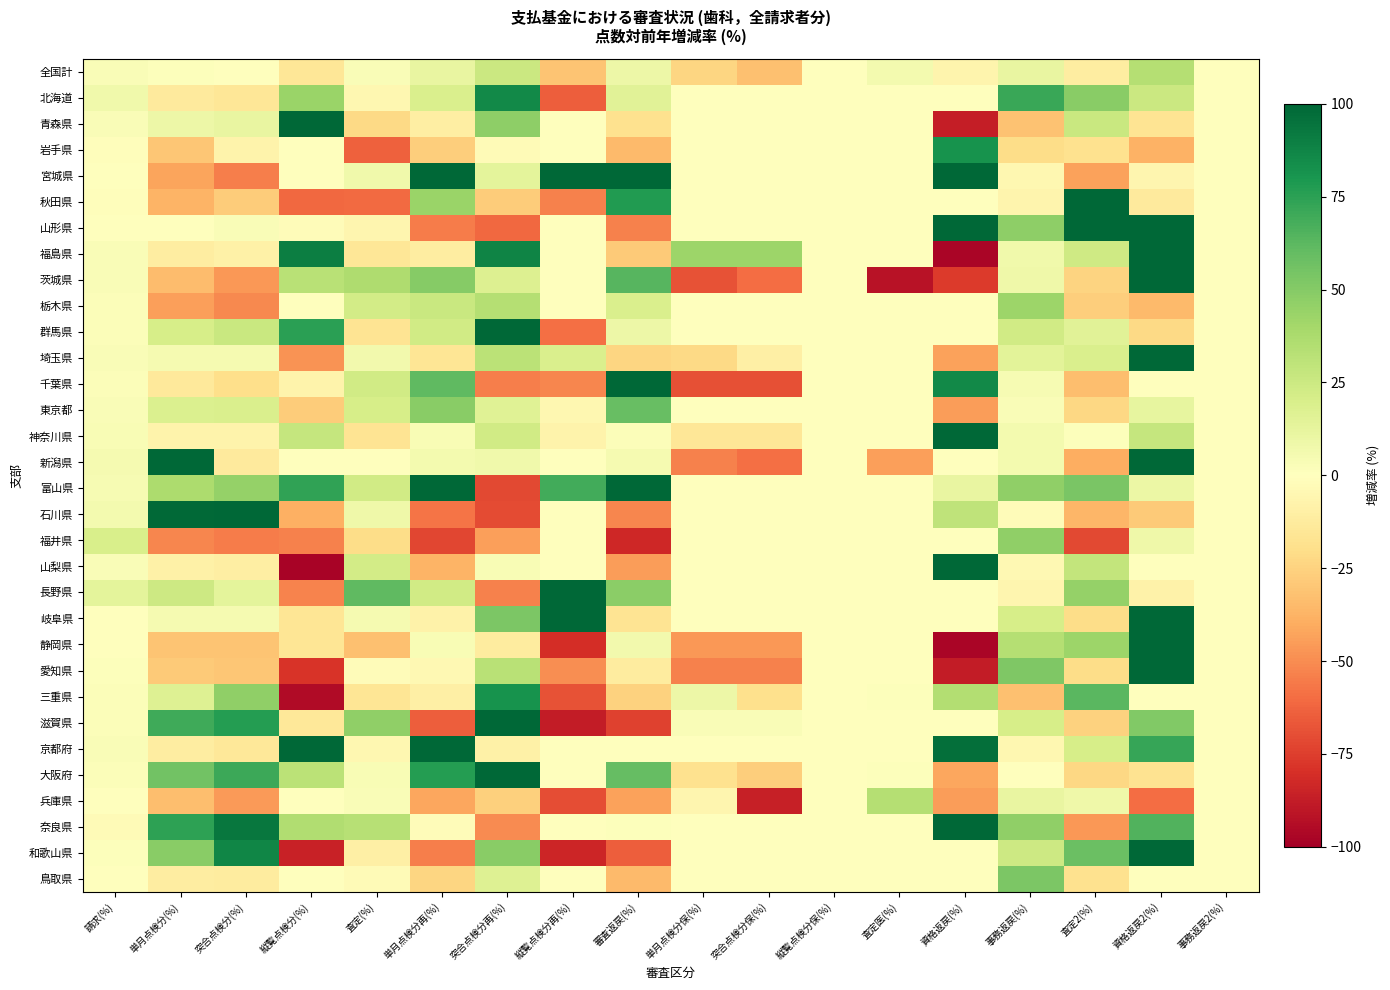

How many data points does each series have?

18